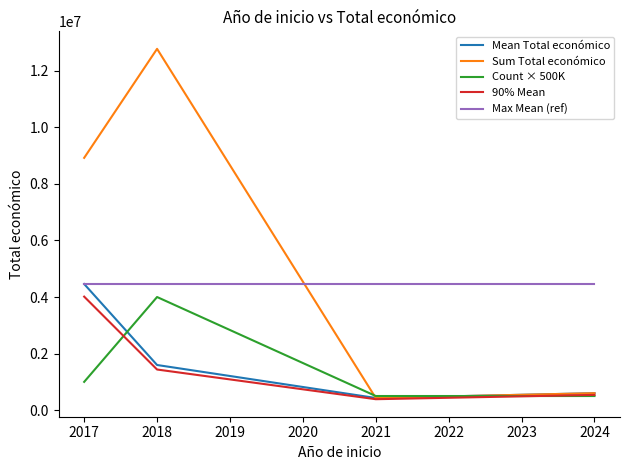

What is the minimum value for Count × 500K?

500000.0